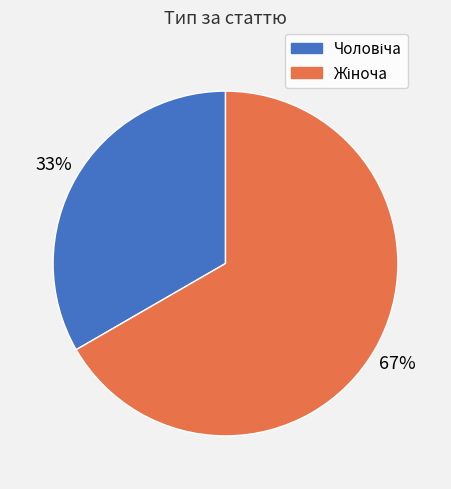

Does any single category account for the majority?

Yes